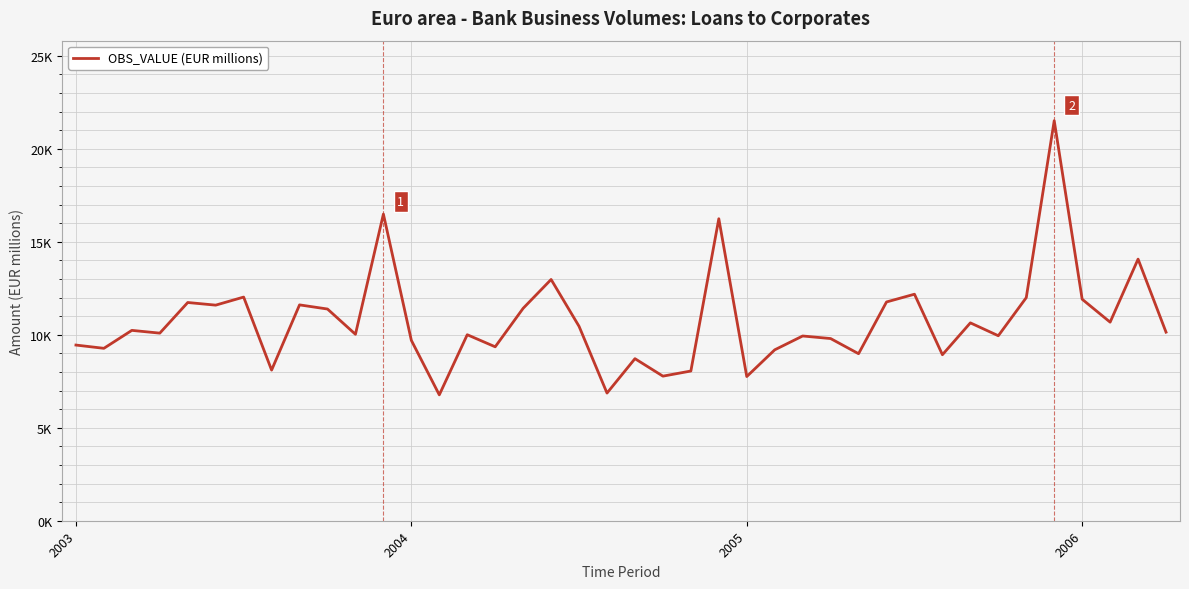

Is this an area chart (filled region under the line)?

No